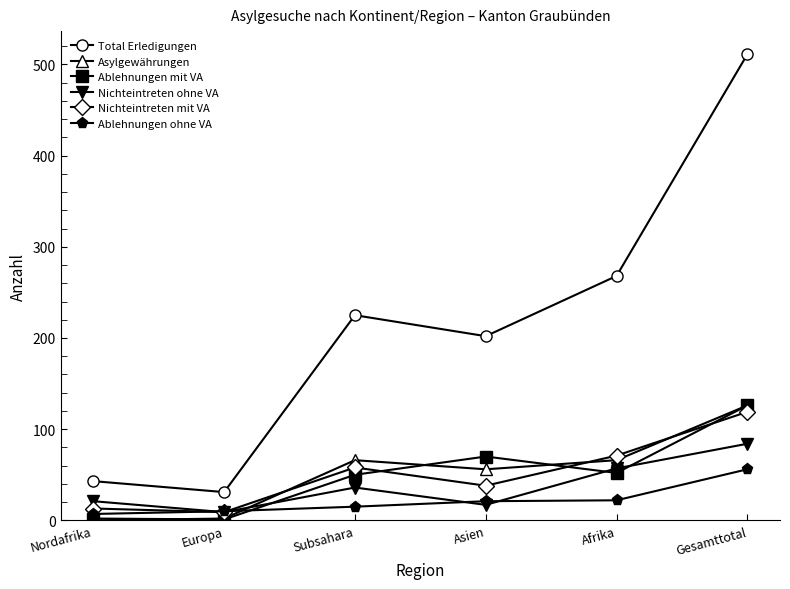

Which series has the largest range (max minus min)?

Total Erledigungen